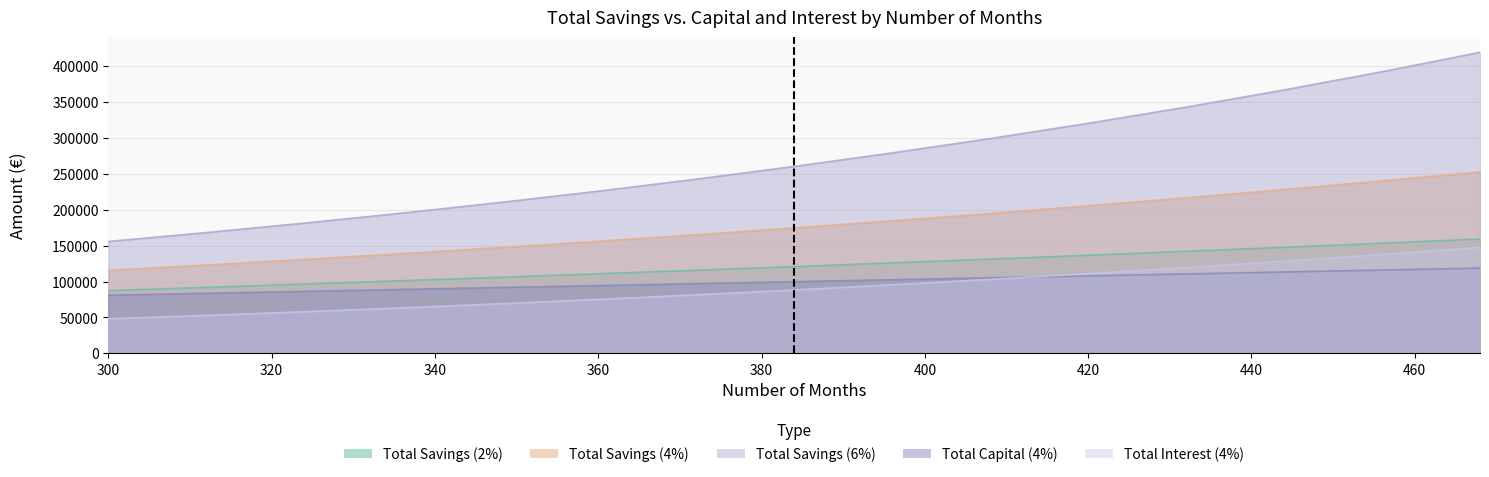

How many distinct data groups are displayed?

5